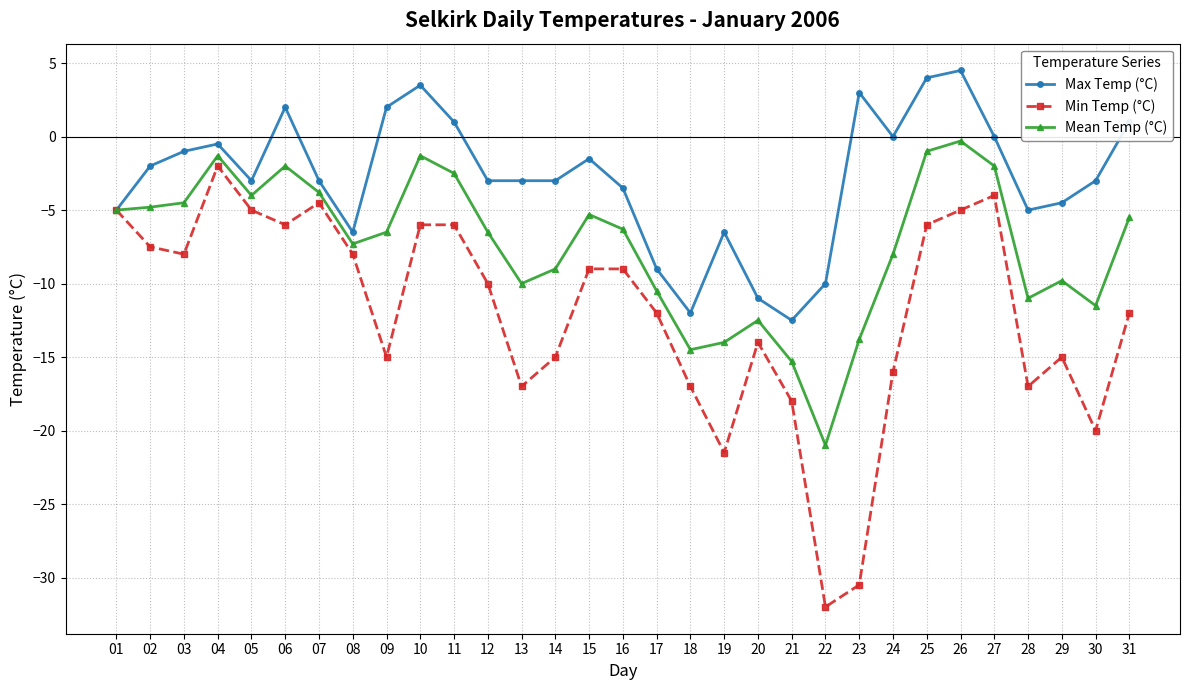

What is the average value of the Max Temp (°C) series?

-2.8